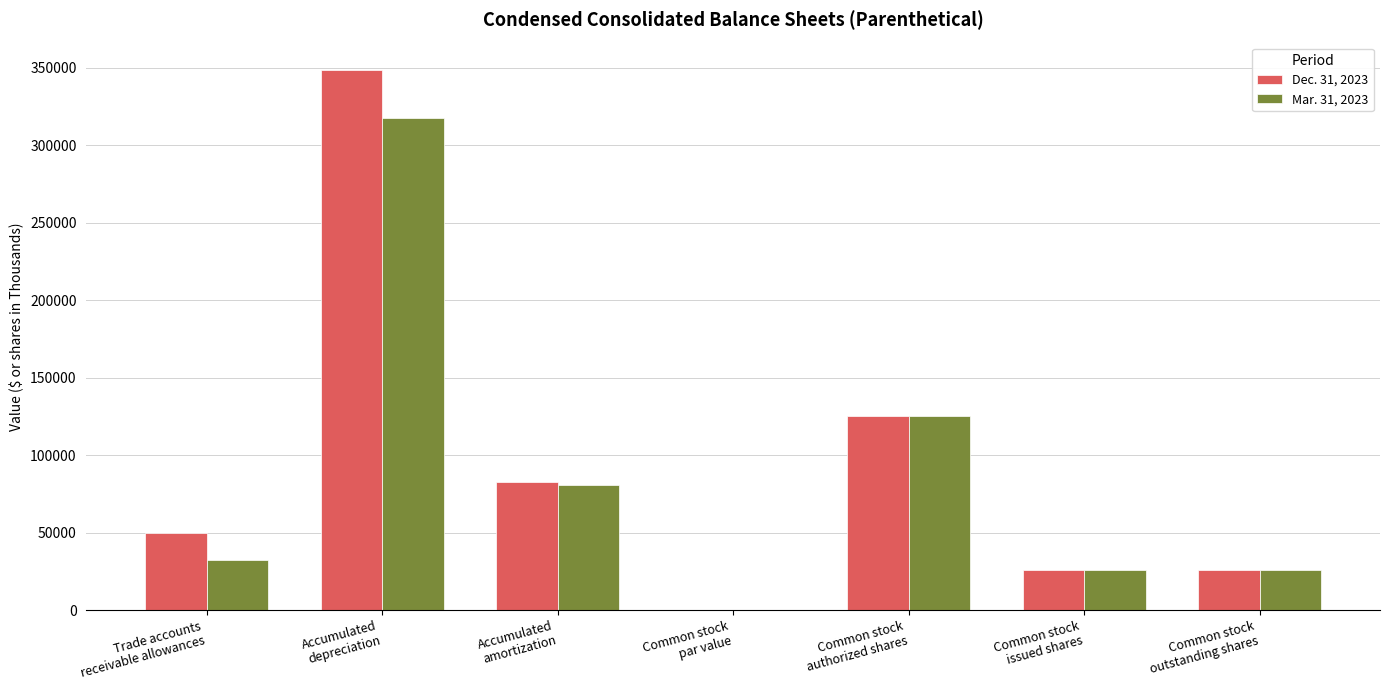

What is the sum of all Dec. 31, 2023 values?

657876.0